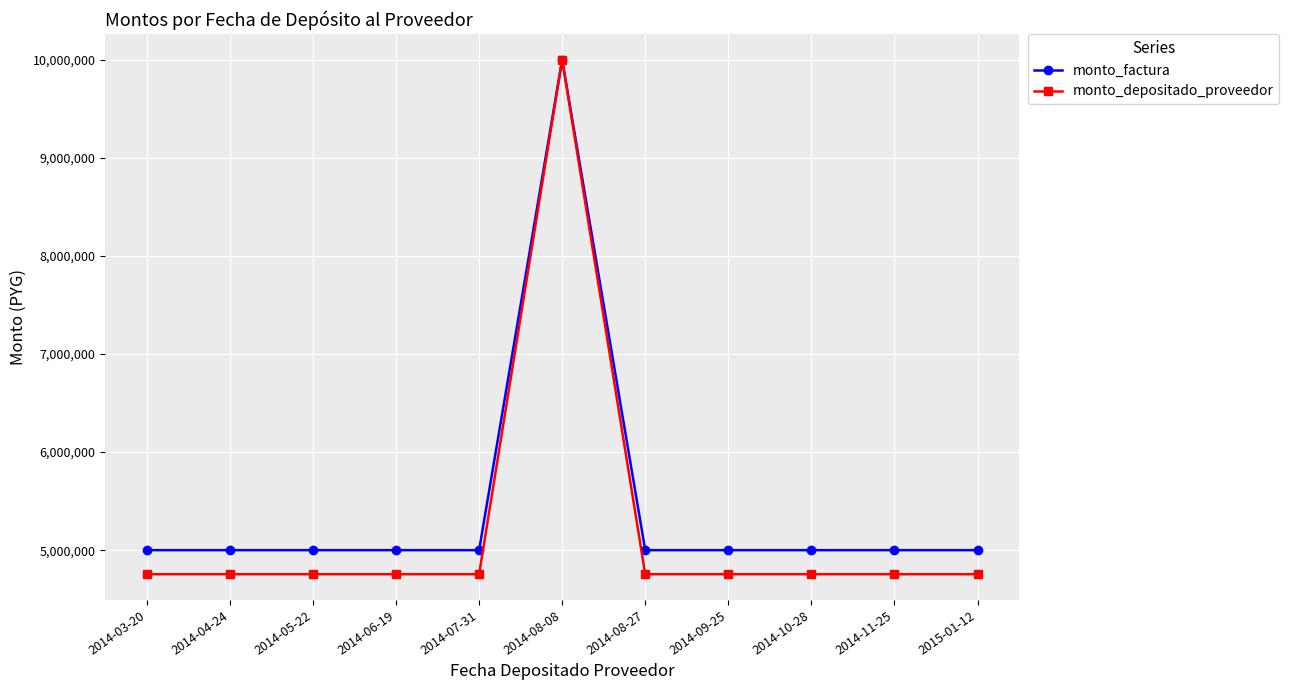

What is the value of the monto_depositado_proveedor point at the 2nd from the left?

4754909